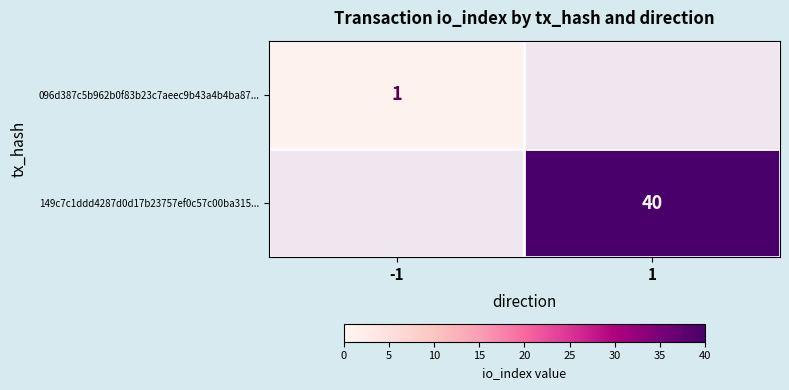

The 096d387c5b962b0f83b23c7aeec9b43a4b4ba87... series shows 1 at -1. True or false?

True